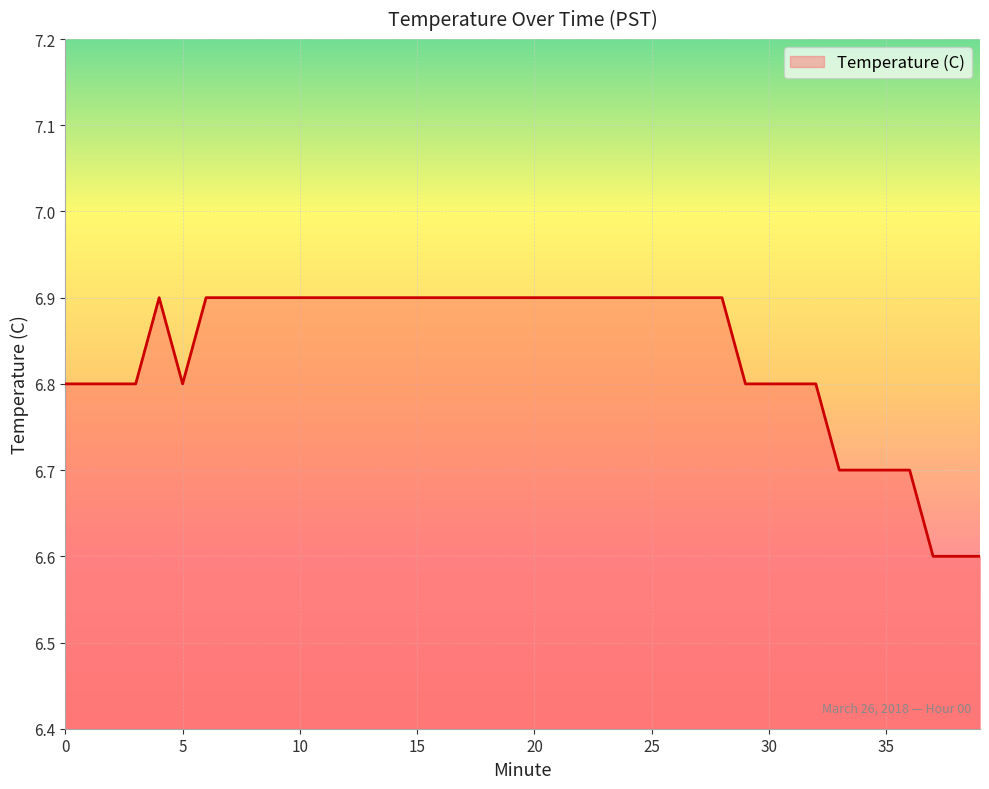

What is the smallest value displayed?

6.6